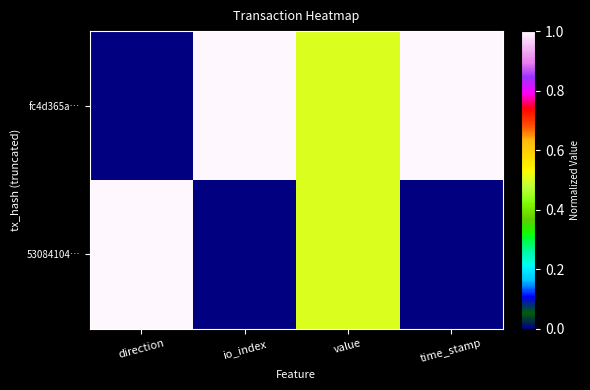

List the series in order of their peak value, lowest first.

fc4d365a…, 53084104…